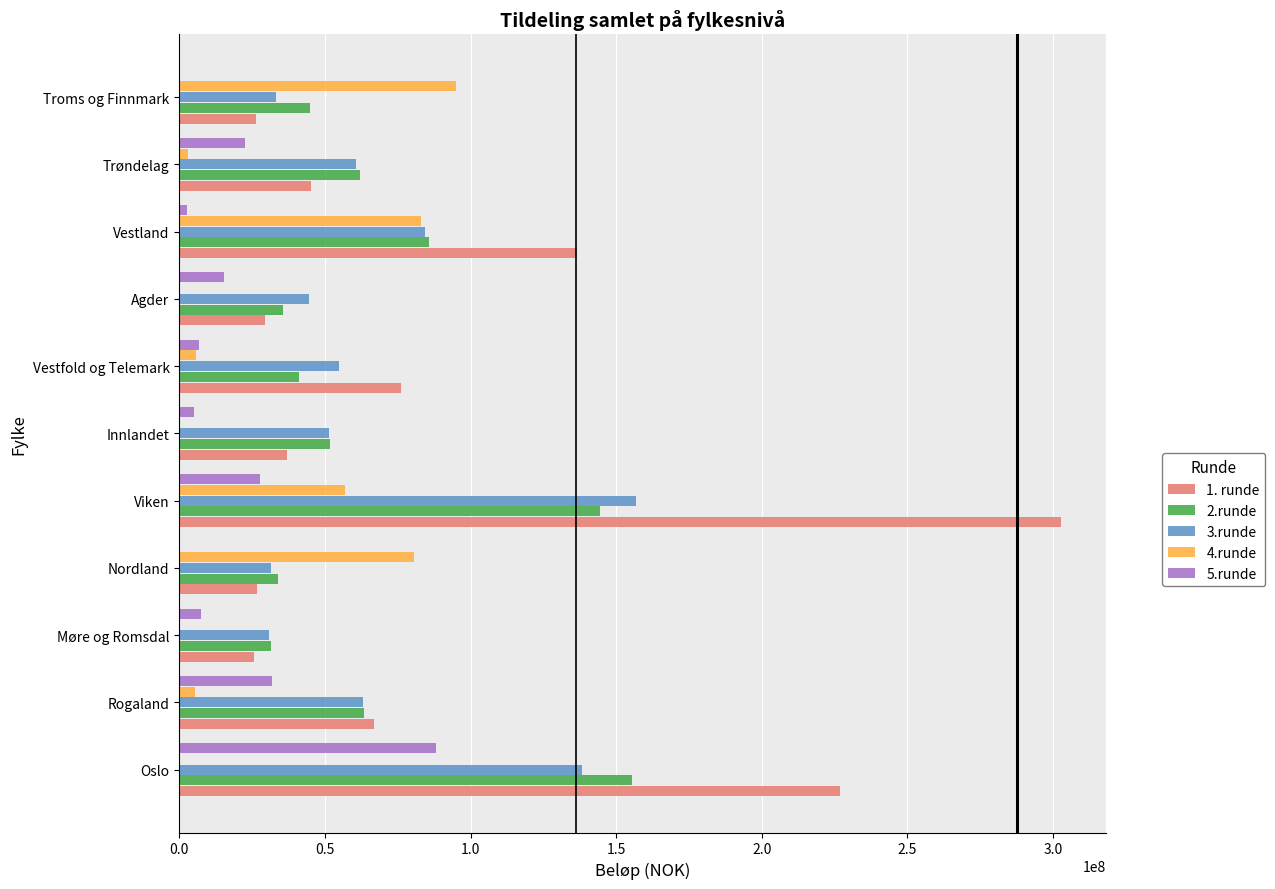

How many series are shown in this chart?

5